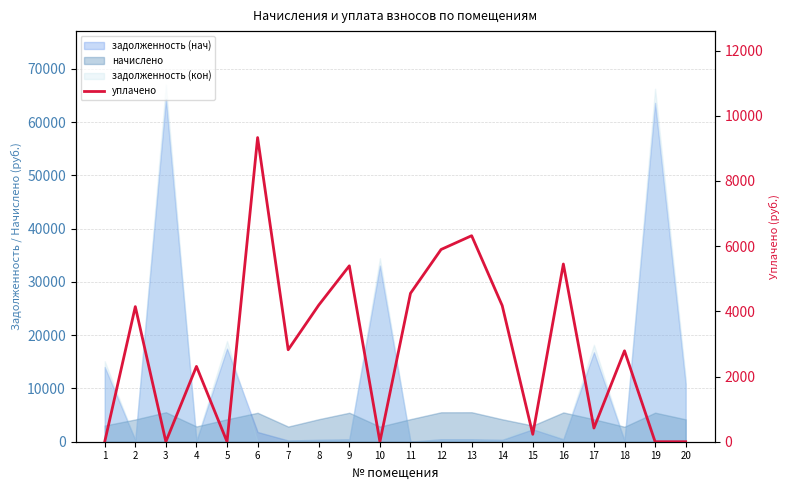

Is it true that the value at 18 is 4441.0?

False